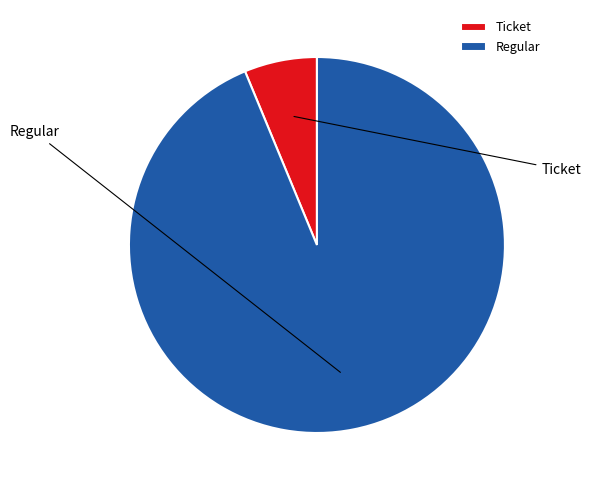

Does Ticket account for over 50% of the chart?

No